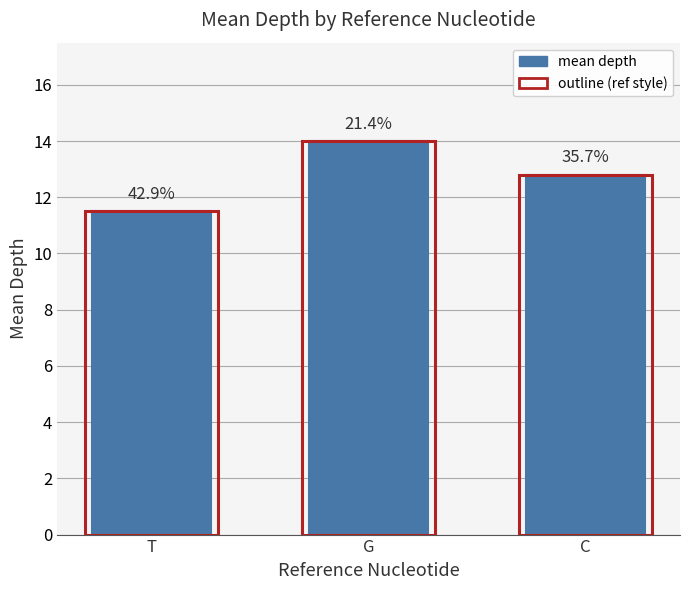

Reading left to right, extract all data points from this chart.

mean_depth: 11.5	14.0	12.8
mean_depth_outline: 11.5	14.0	12.8